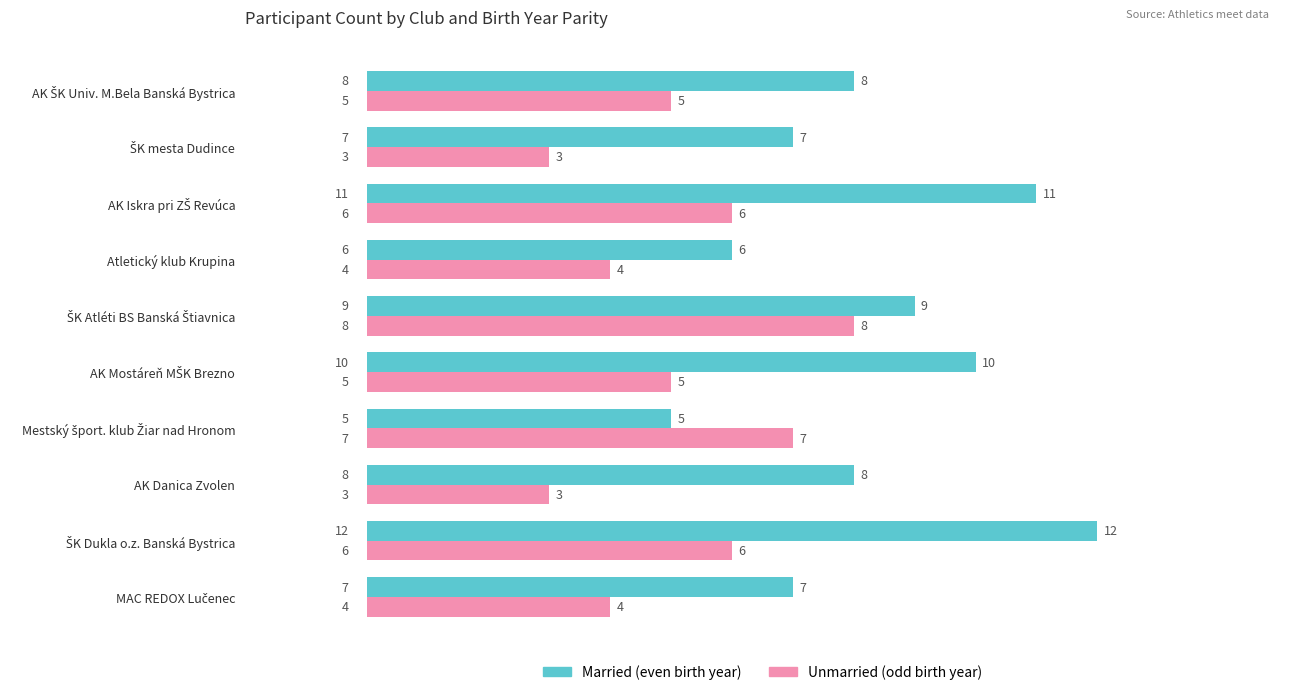

Count the number of data series in this chart.

2